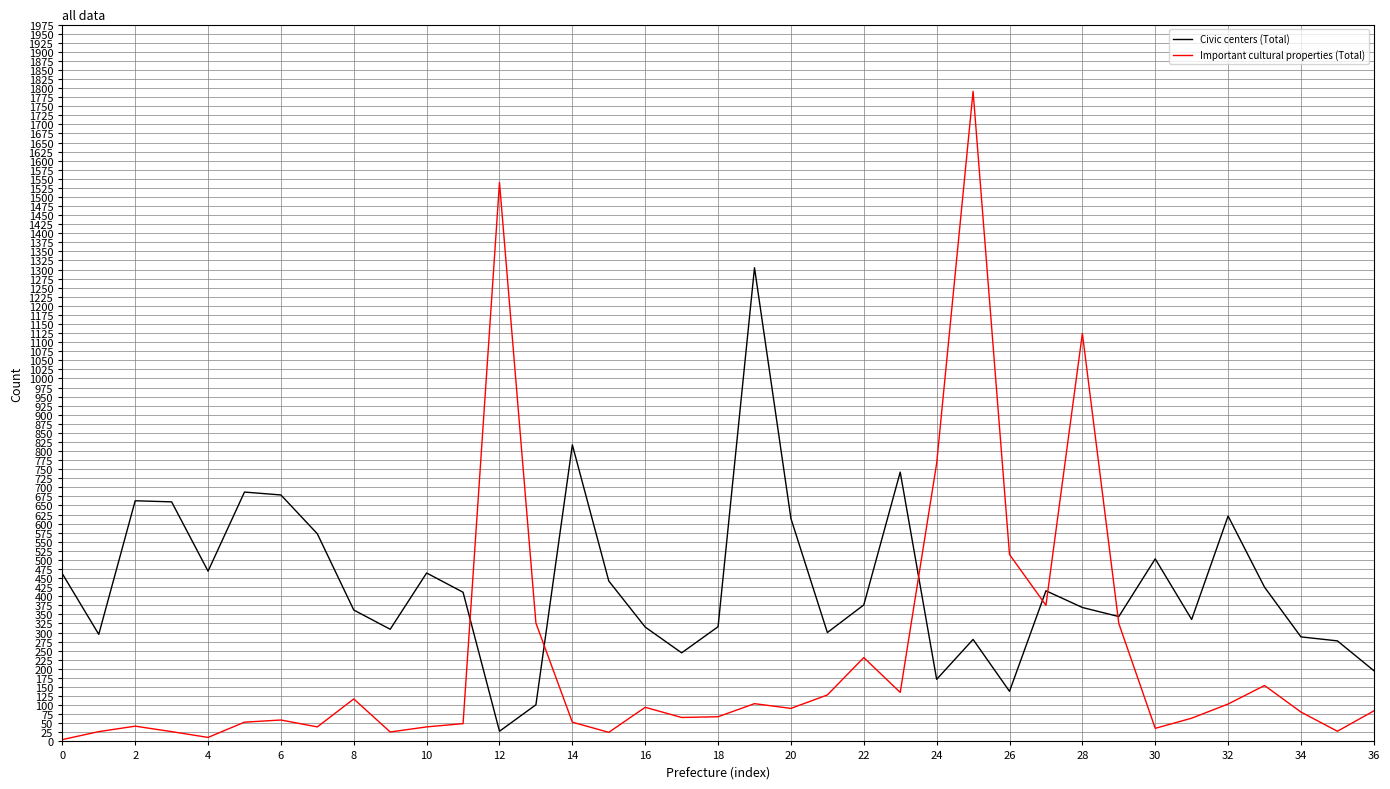

Which series has the largest range (max minus min)?

Important cultural properties (Total)